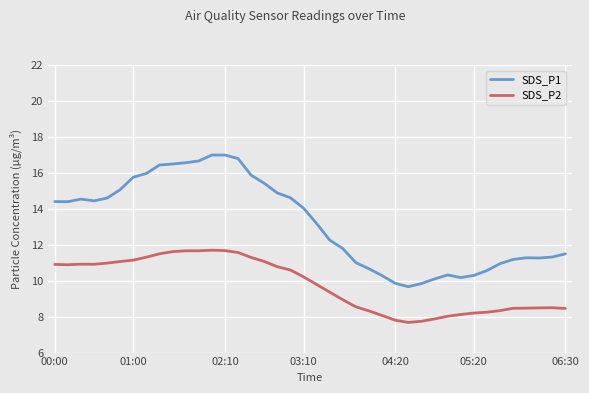

At how many categories does at least one series exceed 15?

12